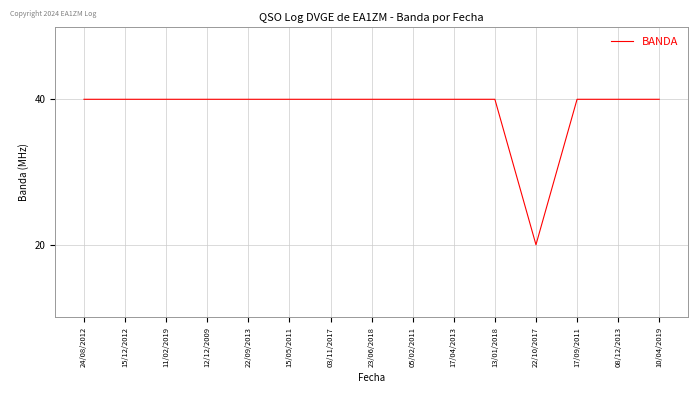

The value at 17/09/2011 is 40. True or false?

True